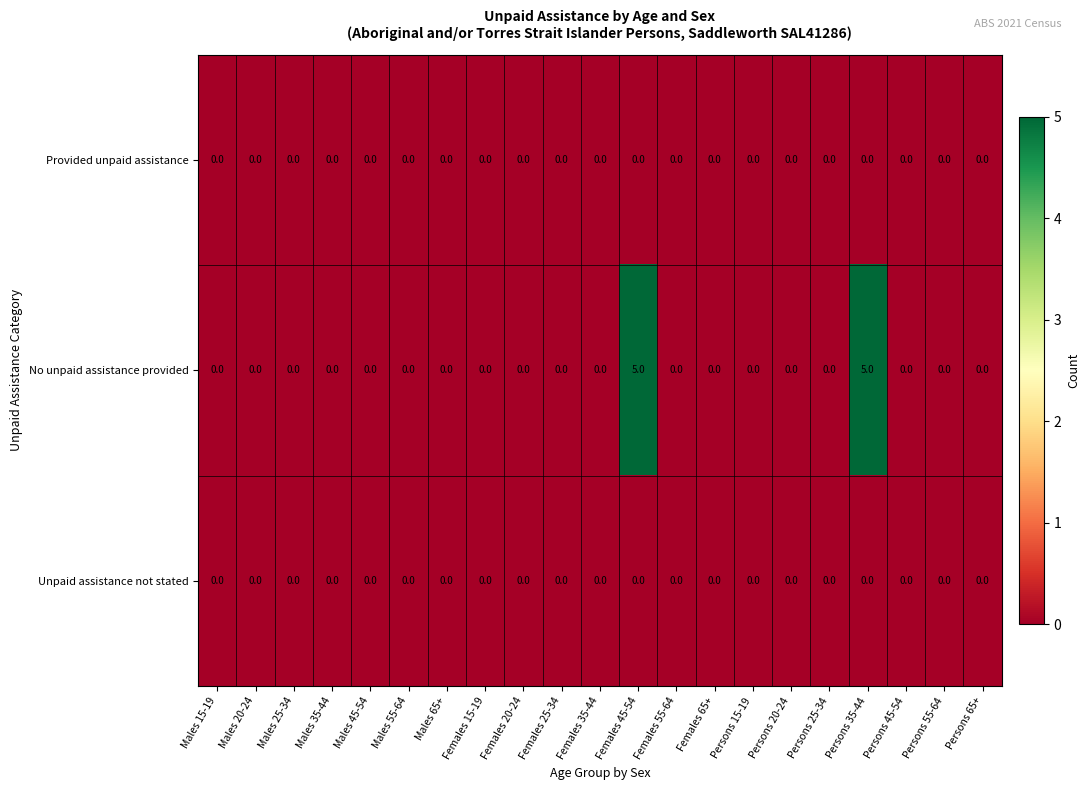

Which series has the largest range (max minus min)?

No unpaid assistance provided